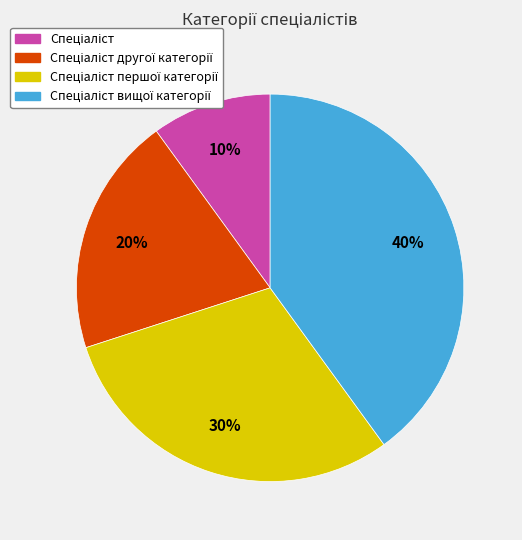

Does any single category account for the majority?

No